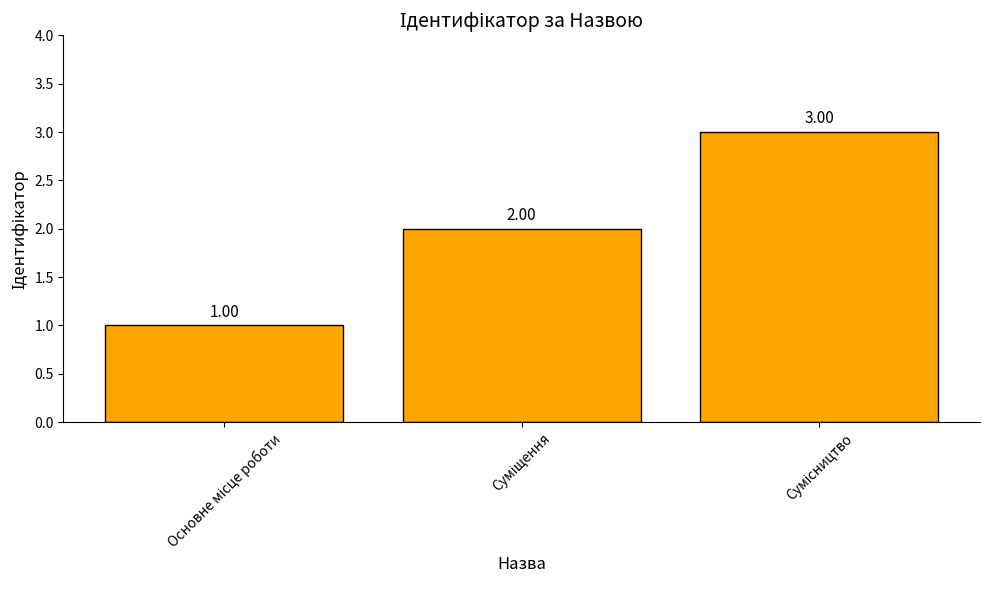

What is the sum of all values?

6